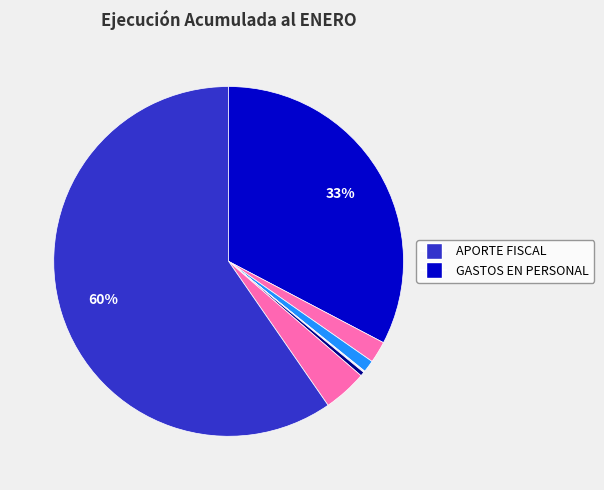

Is there any slice that represents more than half of the pie?

Yes